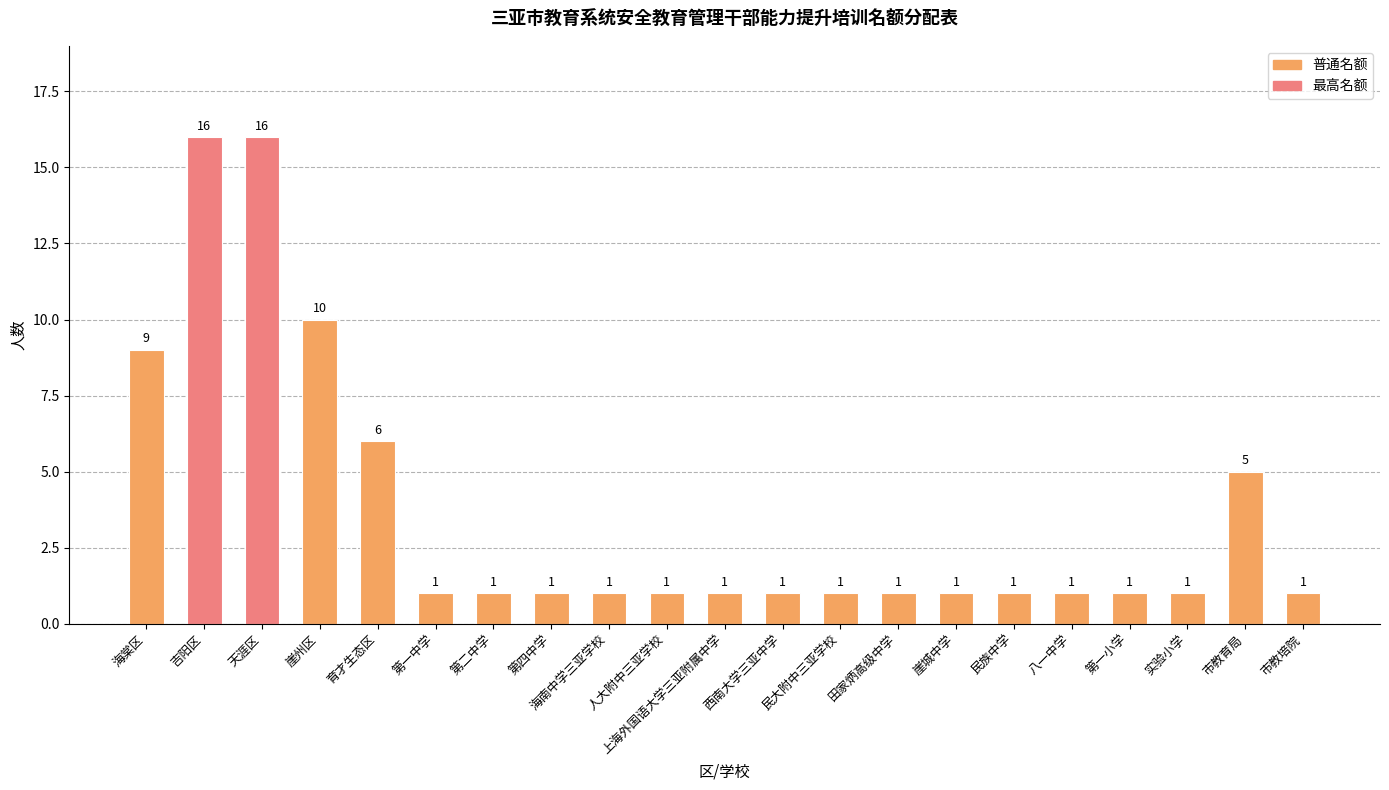

What is the maximum value shown in the chart?

16